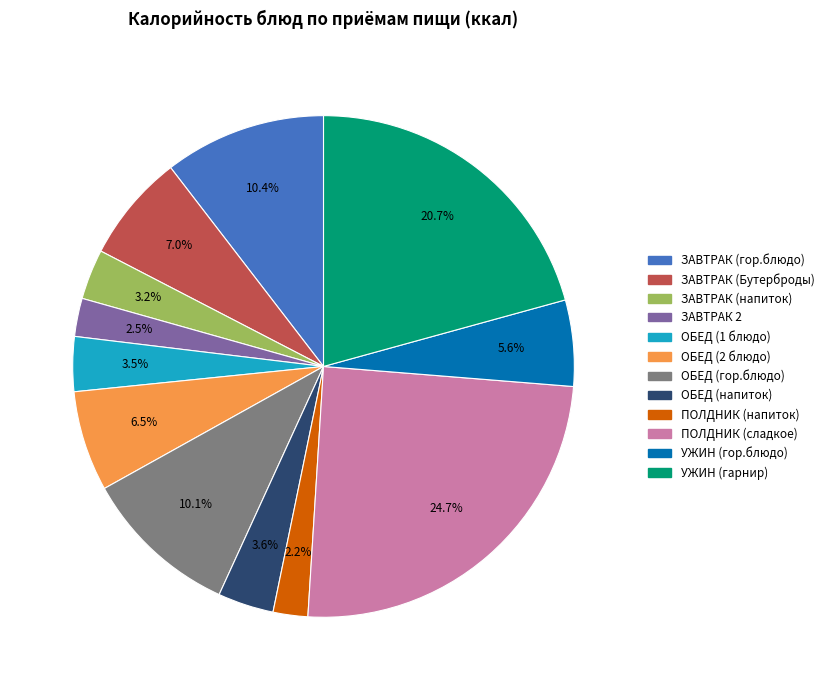

Is the sum of ЗАВТРАК 2 and ОБЕД (1 блюдо) greater than half?

No